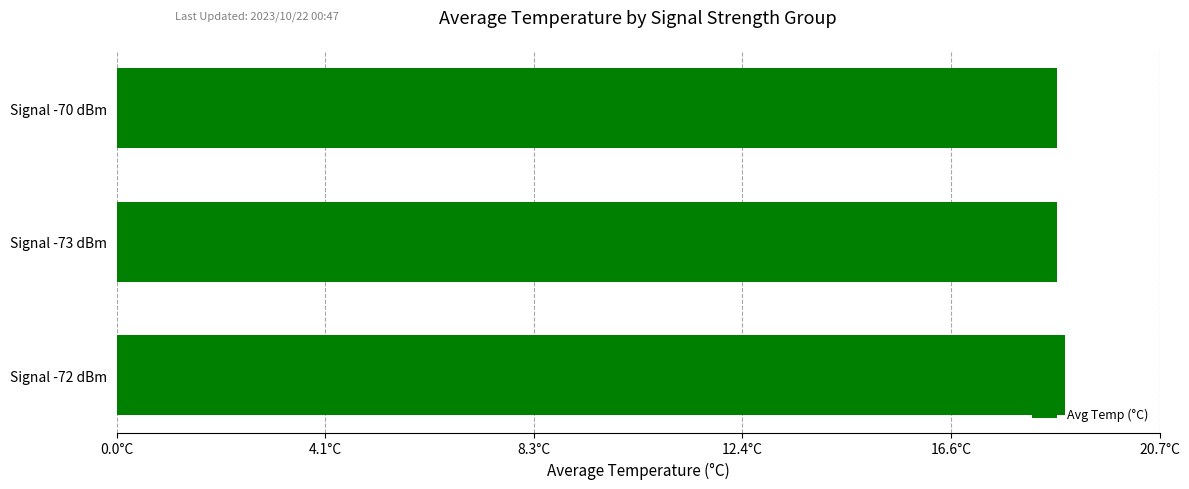

Does the chart contain any negative values?

No